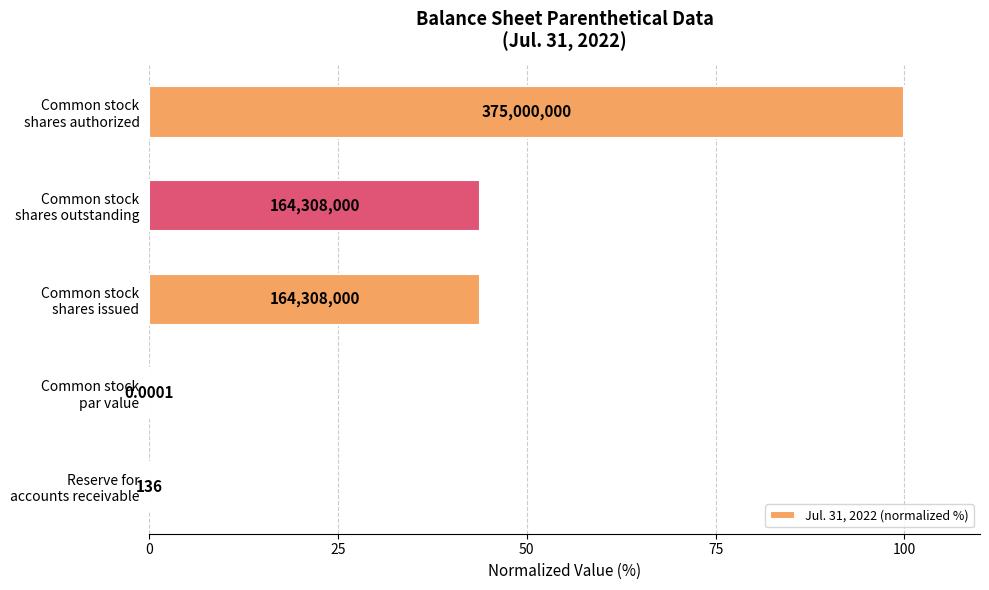

How many bars are there in total?

5